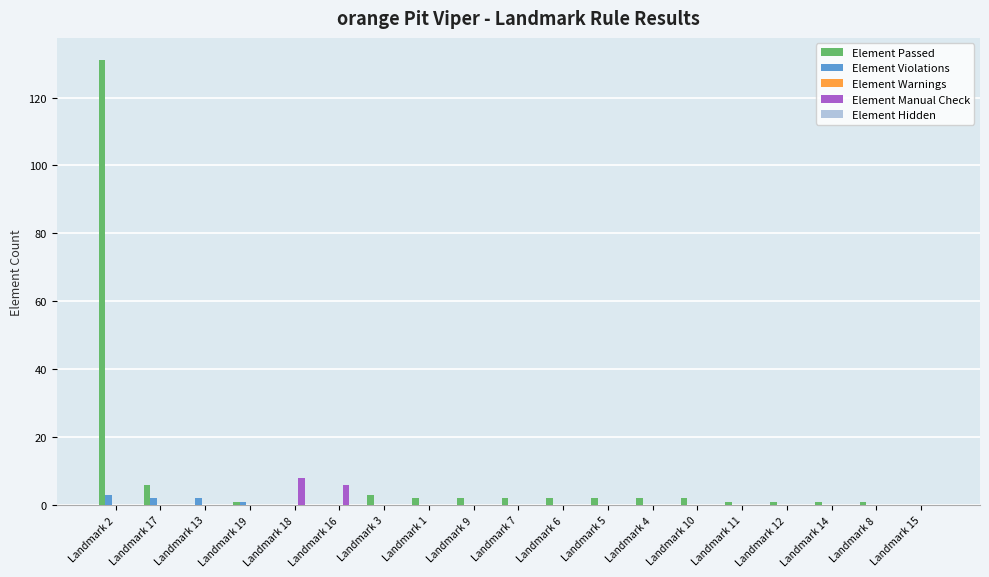

The Element Manual Check series shows 0 at Landmark 12. True or false?

True